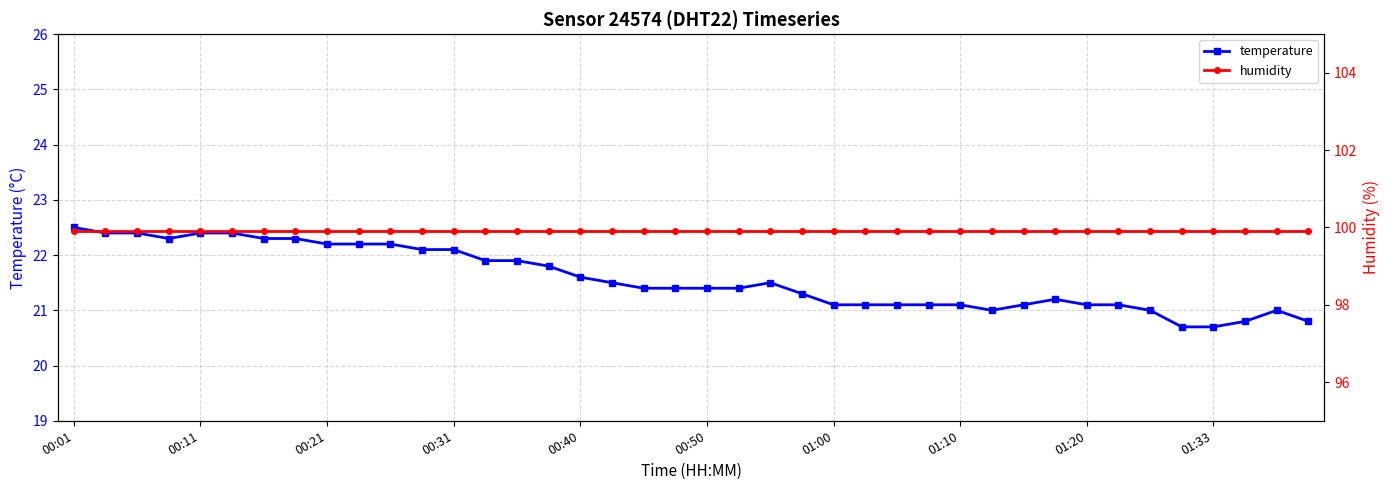

Count the number of data series in this chart.

2